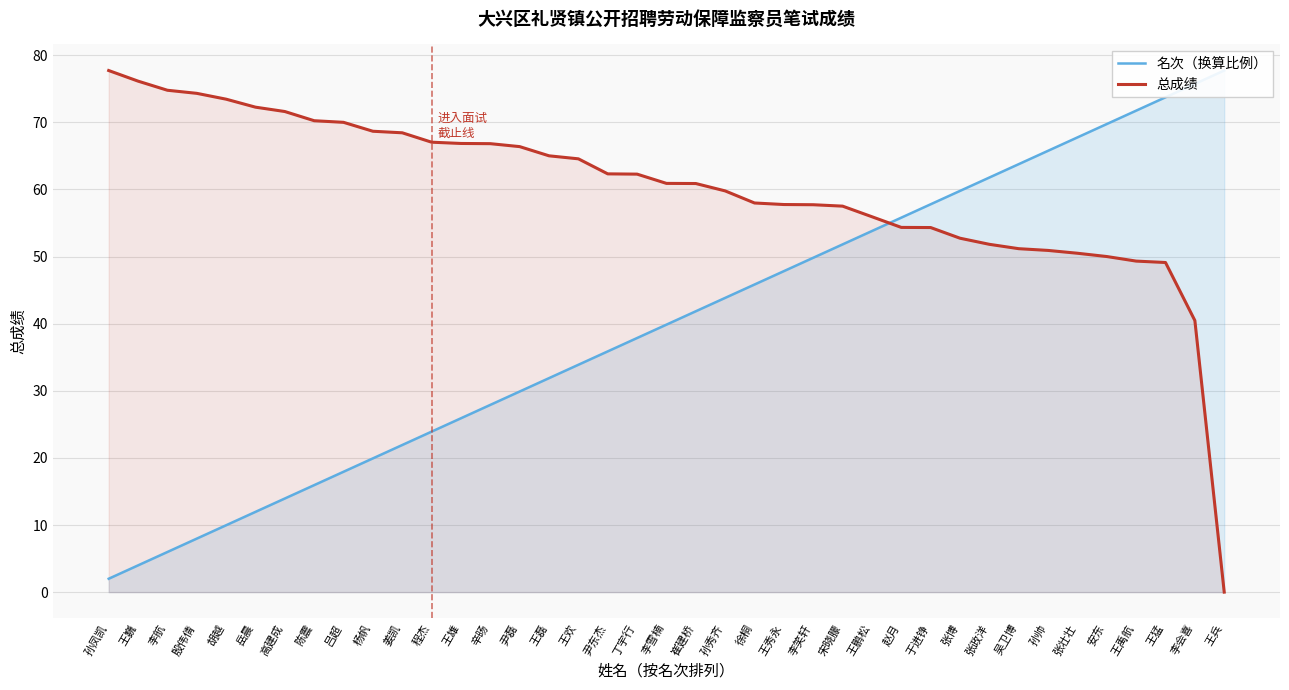

Reading left to right, list all the values displayed in this chart.

名次（换算比例）: 孙凤凯=2.0	王巍=4.0	李航=6.0	殷伟倩=8.0	胡越=10.0	岳晨=12.0	高建成=14.0	陈震=15.9	吕超=17.9	杨帆=19.9	姜凯=21.9	程杰=23.9	王雄=25.9	辛旸=27.9	尹磊=29.9	王磊=31.9	王欢=33.9	尹东杰=35.9	丁宇行=37.9	李雪楠=39.9	崔建桥=41.9	孙秀齐=43.8	徐桐=45.8	王秀永=47.8	李笑轩=49.8	宋晓朦=51.8	王鹏松=53.8	赵月=55.8	于进铮=57.8	张博=59.8	张政洋=61.8	吴卫博=63.8	孙帅=65.8	张壮壮=67.8	安东=69.8	王禹航=71.8	王猛=73.7	李会喜=75.7	王兵=77.7
总成绩: 孙凤凯=77.7	王巍=76.2	李航=74.8	殷伟倩=74.3	胡越=73.5	岳晨=72.3	高建成=71.6	陈震=70.2	吕超=70.0	杨帆=68.7	姜凯=68.5	程杰=67.0	王雄=66.9	辛旸=66.8	尹磊=66.4	王磊=65.0	王欢=64.6	尹东杰=62.3	丁宇行=62.3	李雪楠=60.9	崔建桥=60.9	孙秀齐=59.8	徐桐=58.0	王秀永=57.8	李笑轩=57.7	宋晓朦=57.5	王鹏松=55.9	赵月=54.4	于进铮=54.3	张博=52.7	张政洋=51.8	吴卫博=51.2	孙帅=50.9	张壮壮=50.5	安东=50.0	王禹航=49.3	王猛=49.1	李会喜=40.5	王兵=0.0